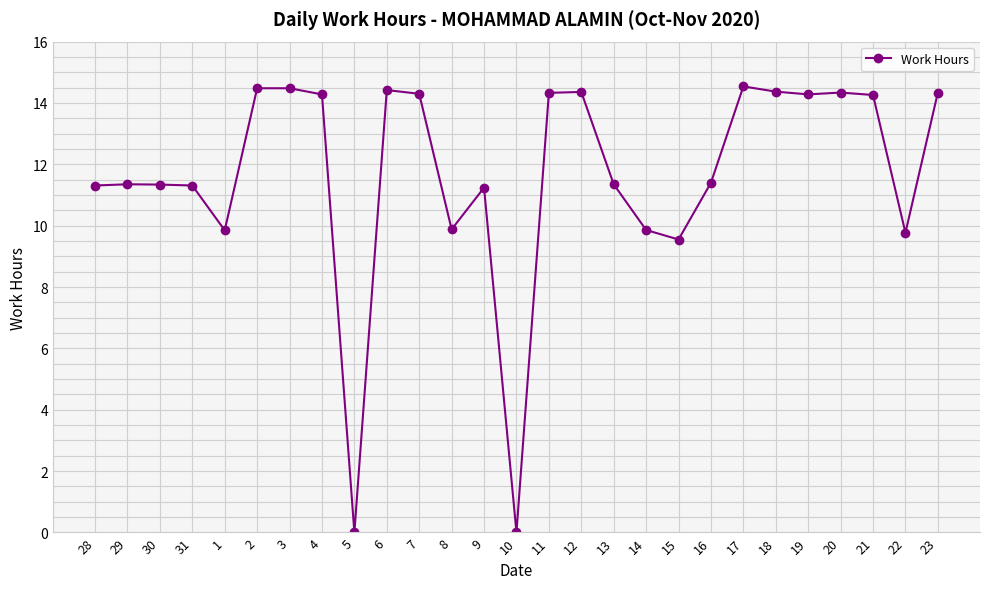

What is the change in value from 7 to 22?

-4.5